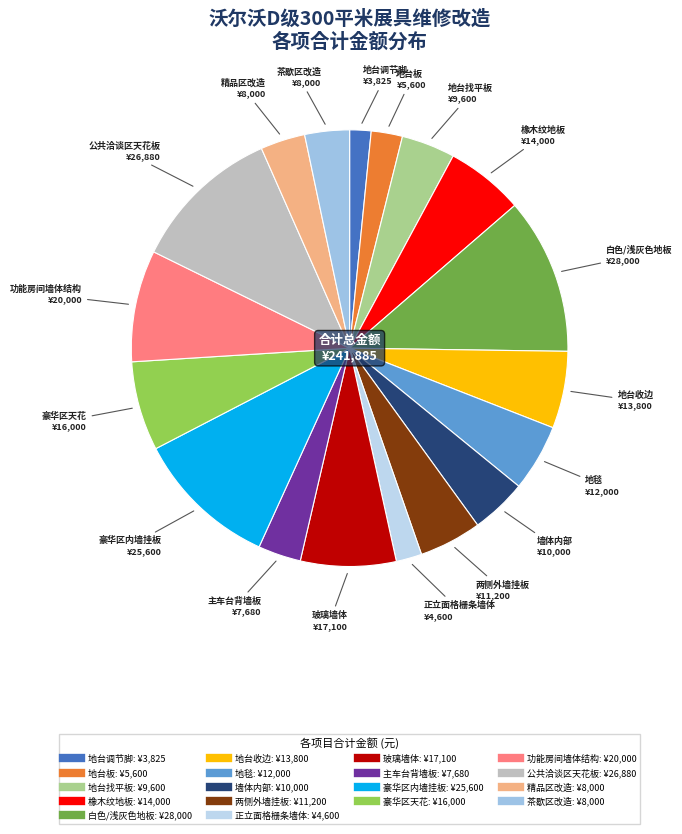

Approximately how many times larger is the value at 豪华区内墙挂板 compared to 玻璃墙体?

1.5